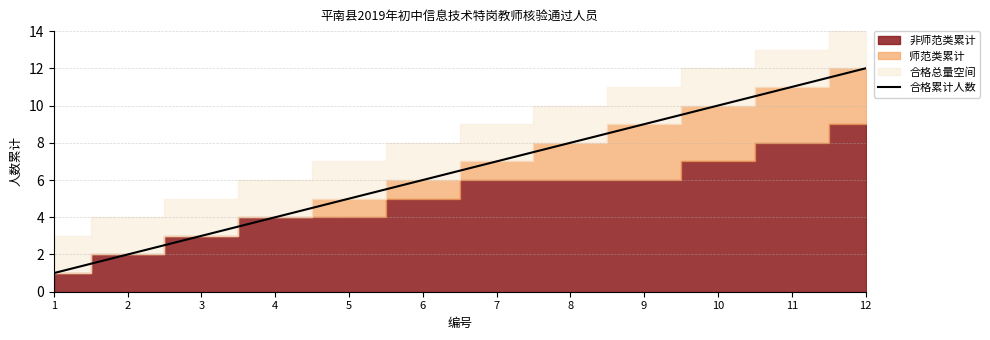

Read the value at 3.

3